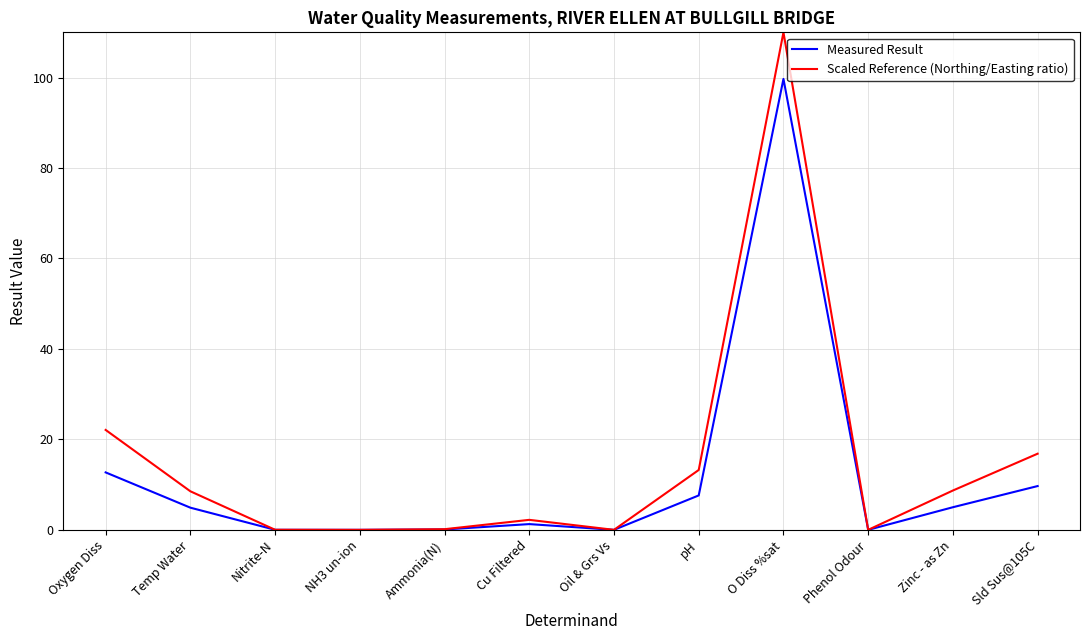

Which series changed the most between NH3 un-ion and pH?

Scaled Reference (Northing/Easting ratio)